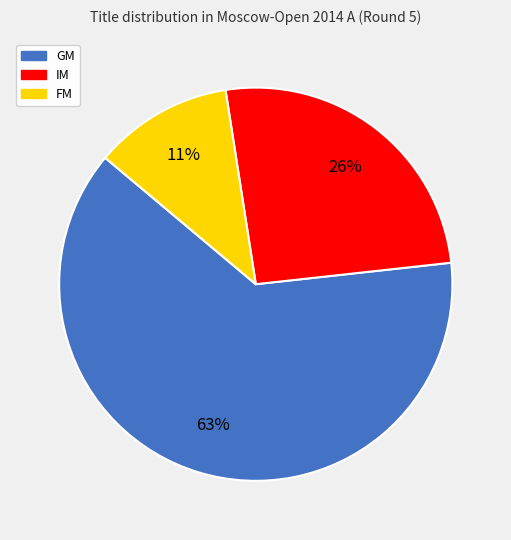

Between IM and GM, which is larger?

GM